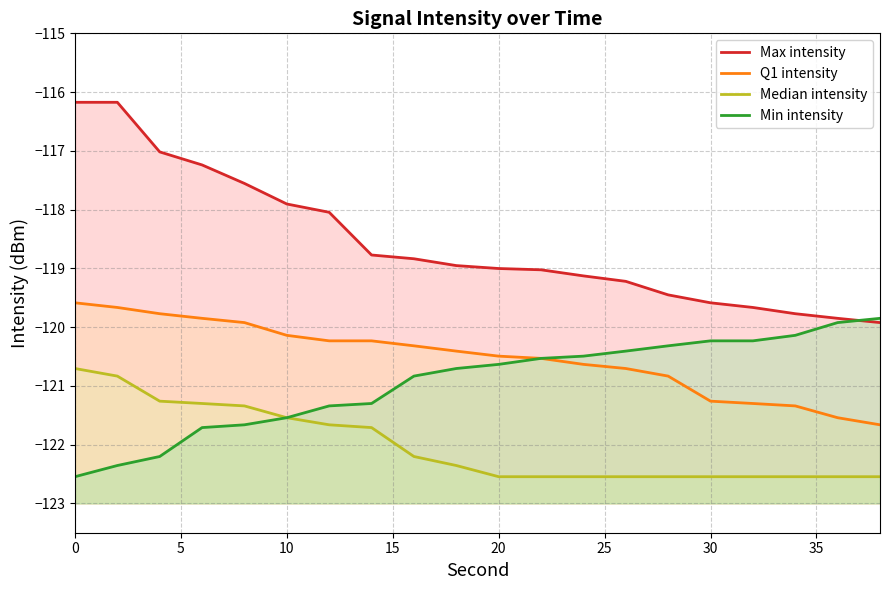

What is the maximum value for Q1 intensity?

-119.6